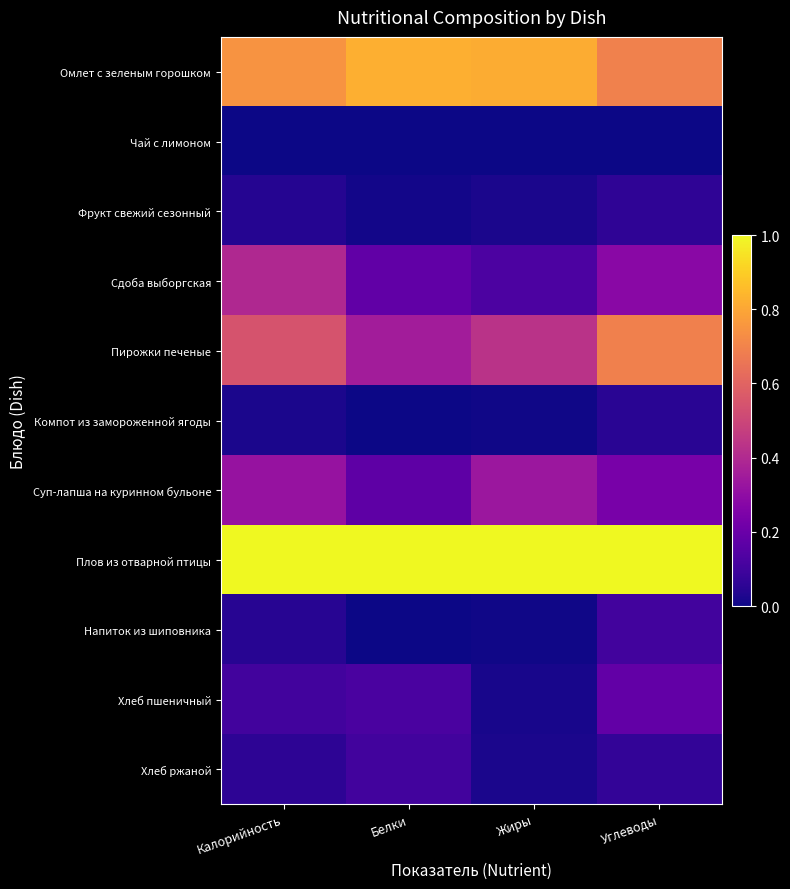

Between Калорийность and Белки, which is larger?

Белки